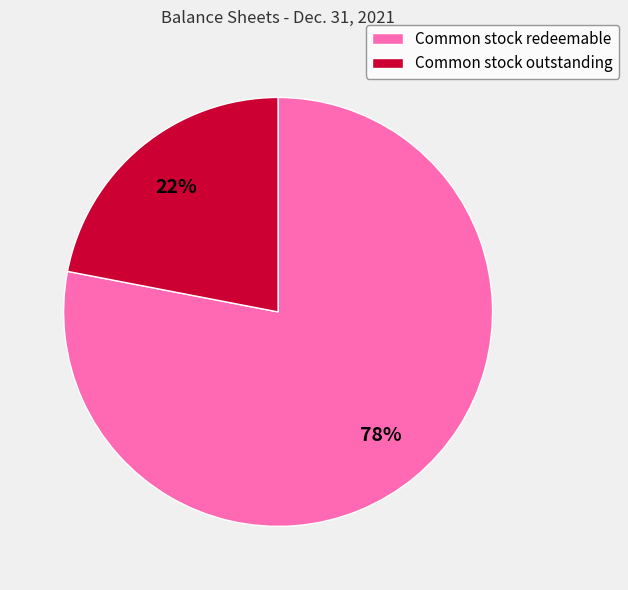

To the nearest percent, what is the difference between the largest and smallest slice percentages?

56%